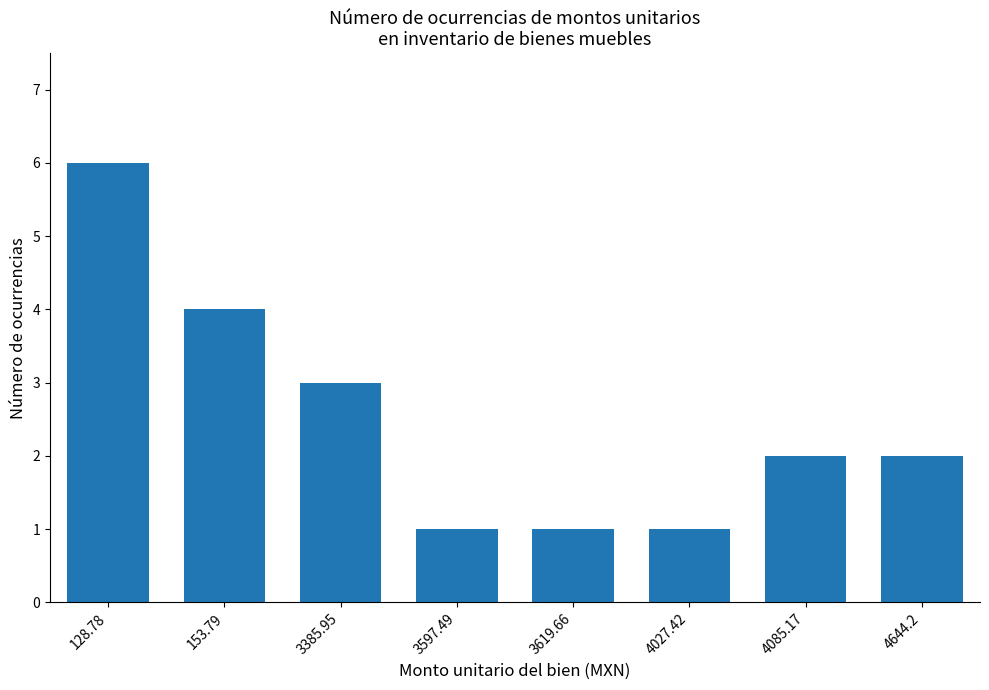

What is the label of the 5th bar from the left?

3619.66